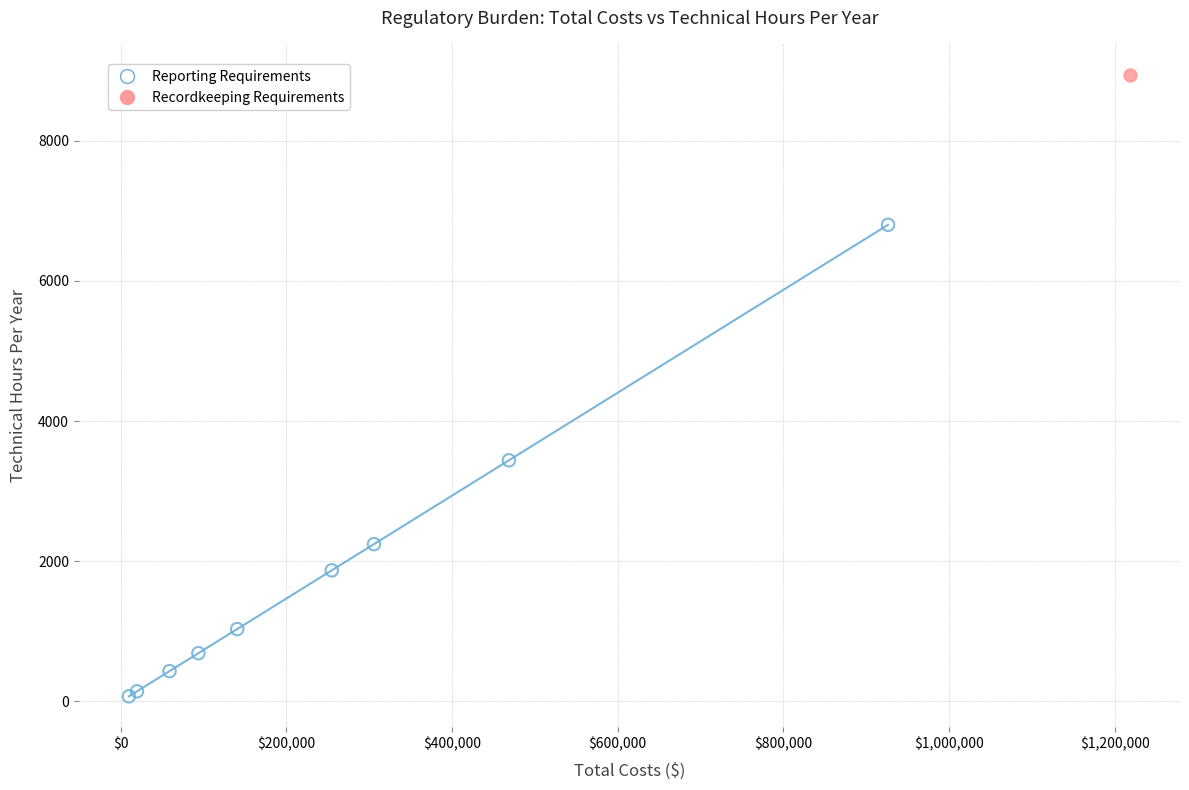

What are all the series names shown in the legend?

Reporting Requirements, Recordkeeping Requirements